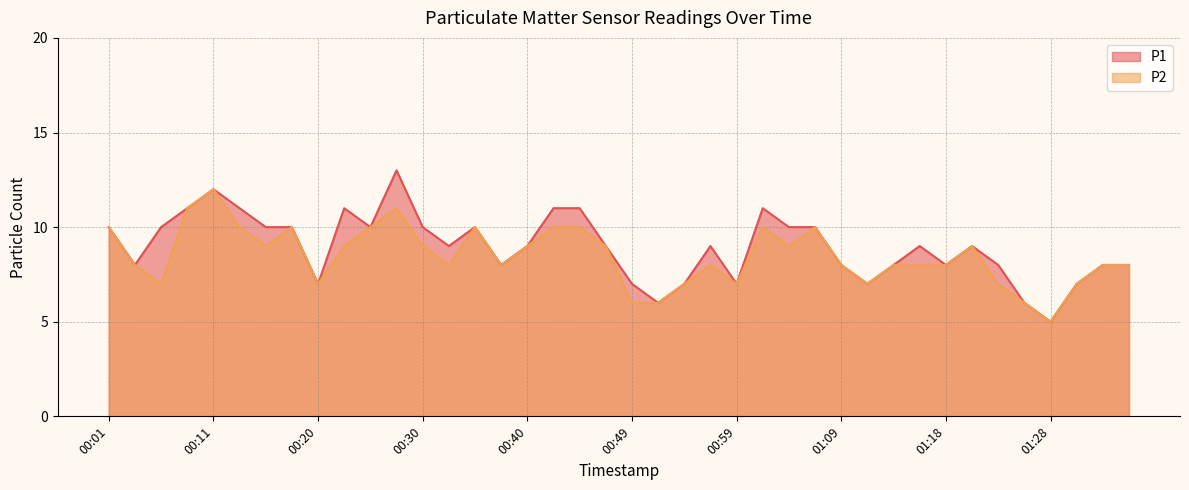

What are all the series names shown in the legend?

P1, P2